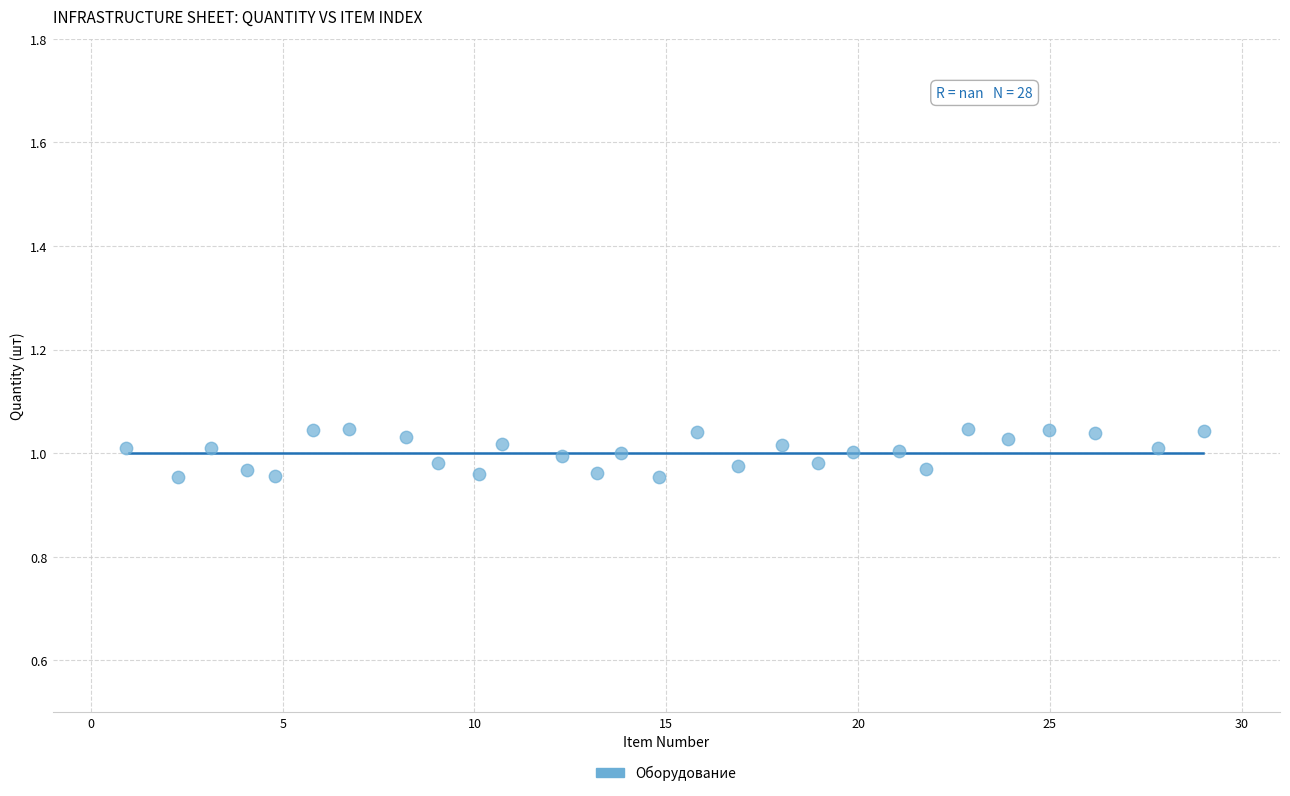

What is the range of X values (max minus min)?

28.1